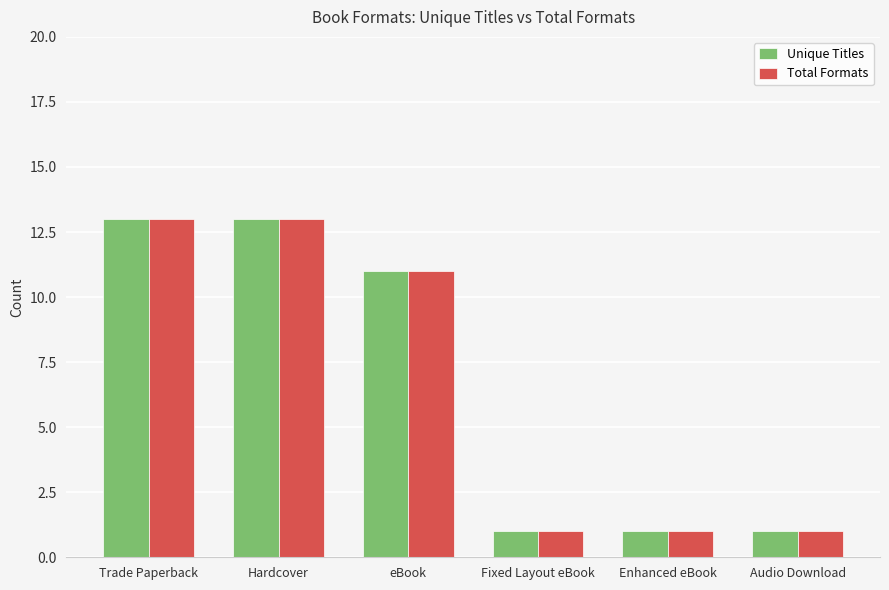

How many Total Formats values are between 1 and 13?

6